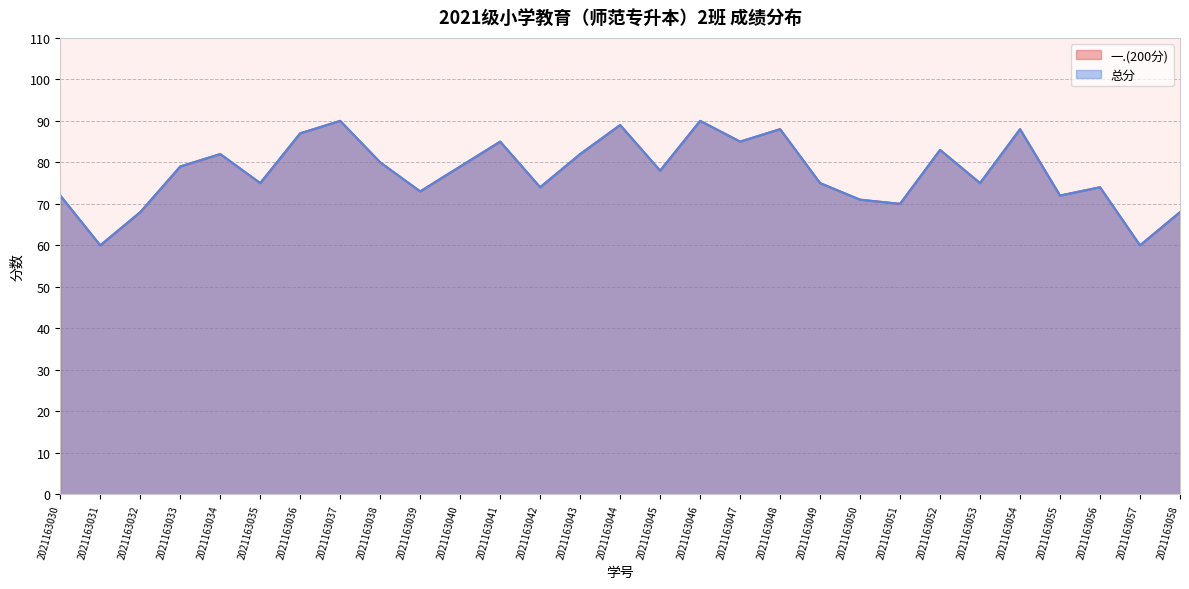

At which label does 总分 reach its minimum?

2021163031